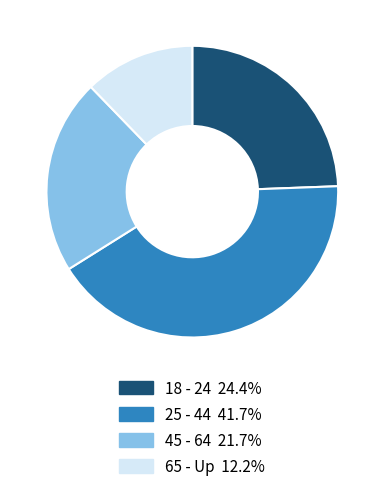

Is 45 - 64 21.7% the majority of the pie?

No